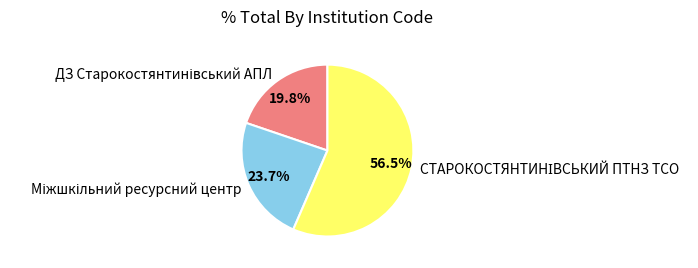

Is there a majority slice in this chart?

Yes